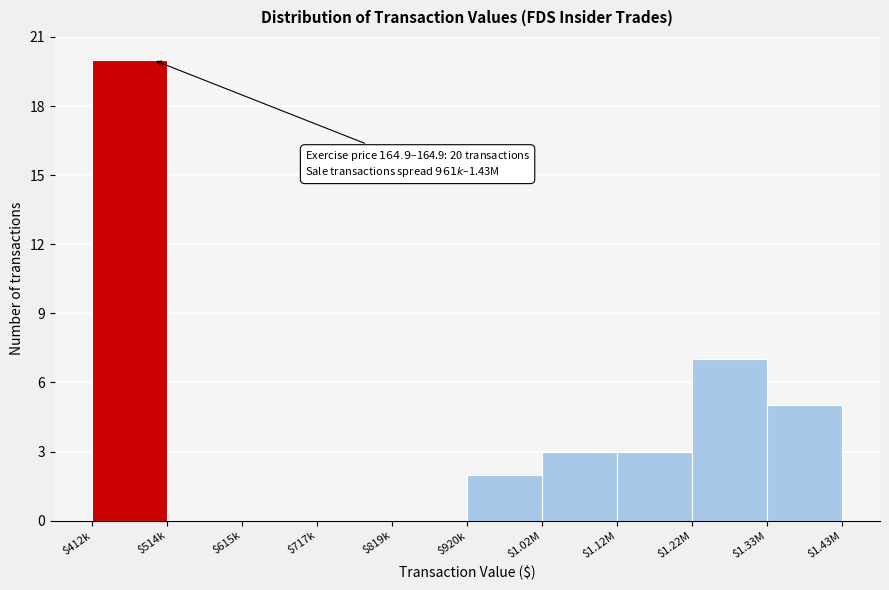

Is it true that the value at $717k is 14?

False